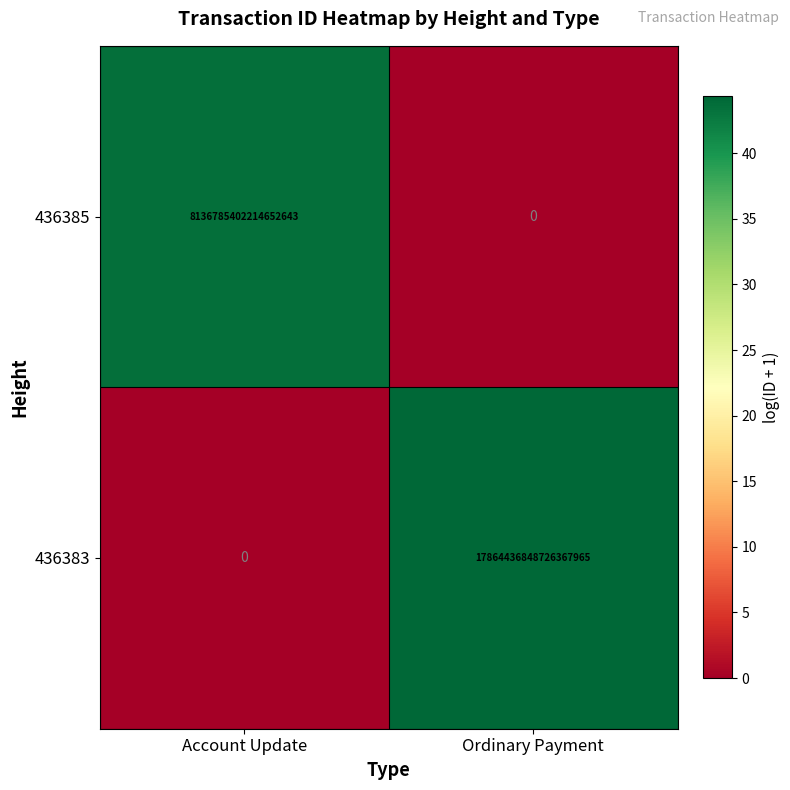

Which category has the highest value across all series?

Ordinary Payment